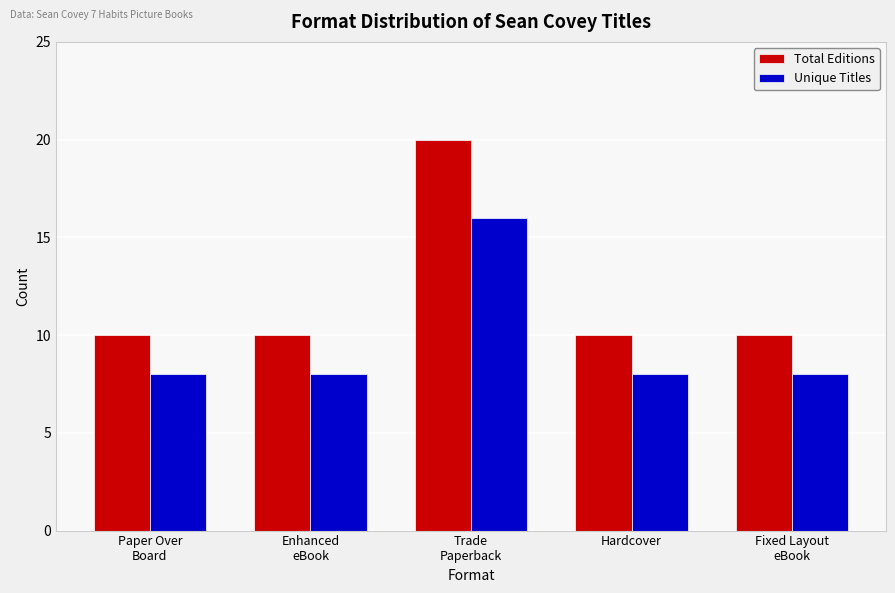

What is the approximate value of Unique Titles at Trade
Paperback?

16